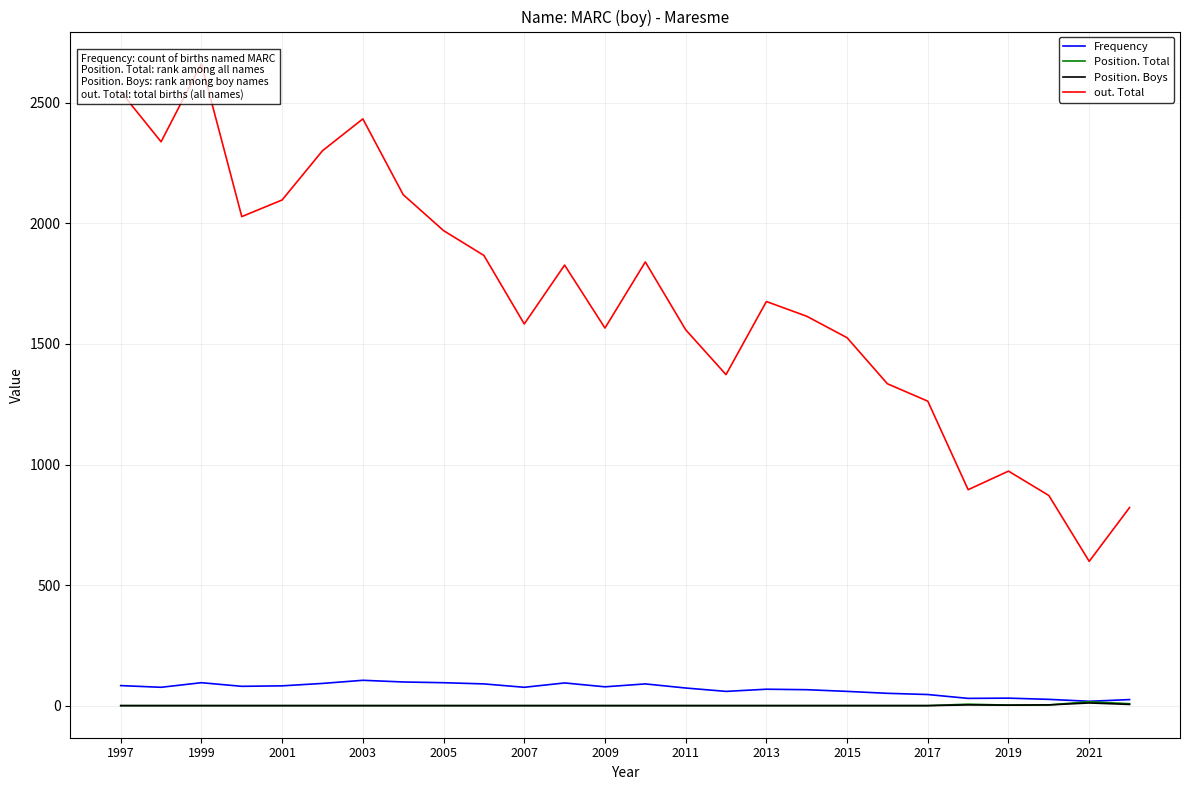

The Position. Total series shows 3 at 2019. True or false?

True